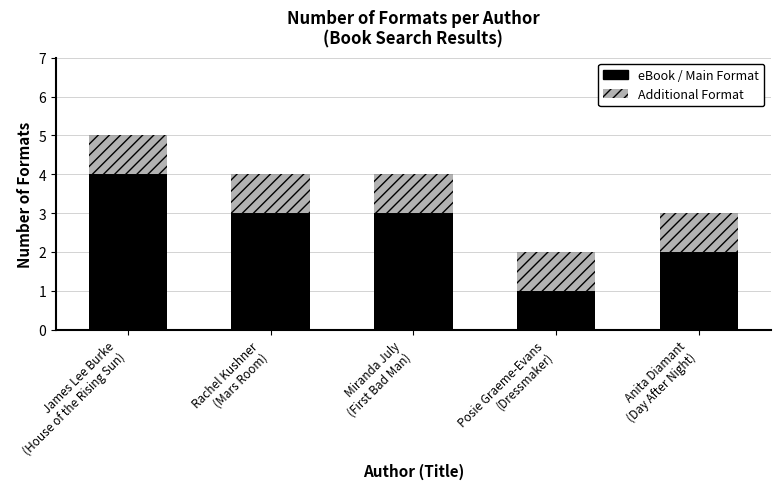

What is the difference between the second highest and minimum values in the eBook / Main Format series?

2